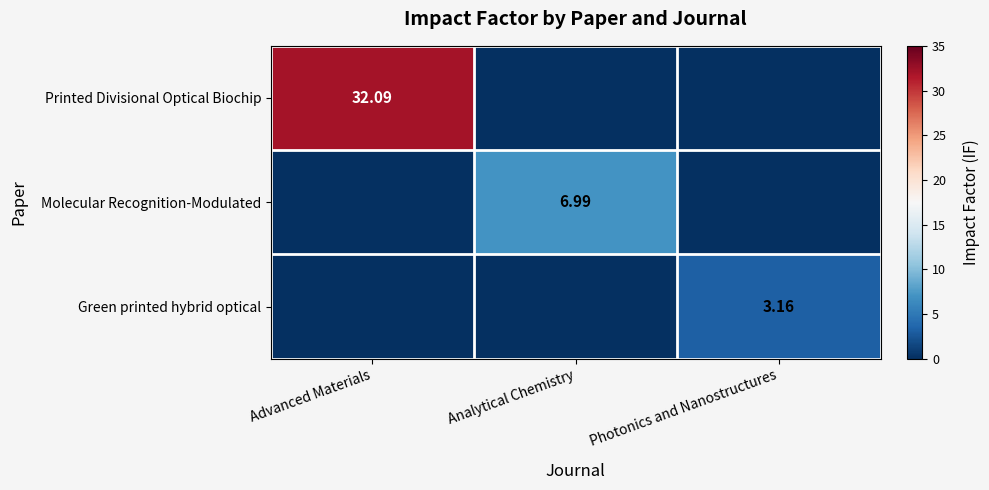

Where is Printed Divisional Optical Biochip nearest to the value 16?

Analytical Chemistry